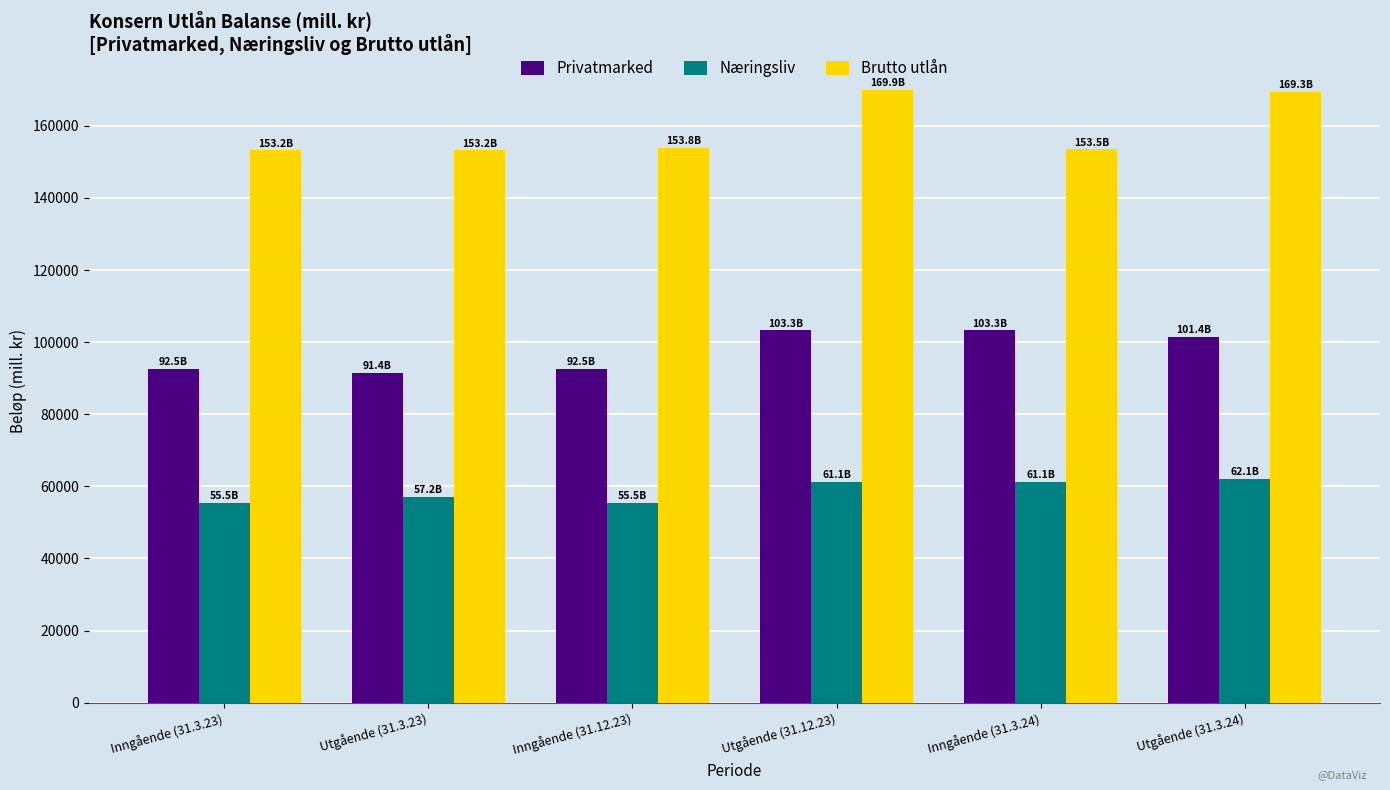

What is the difference between the maximum and second lowest values in the Brutto utlån series?

16681